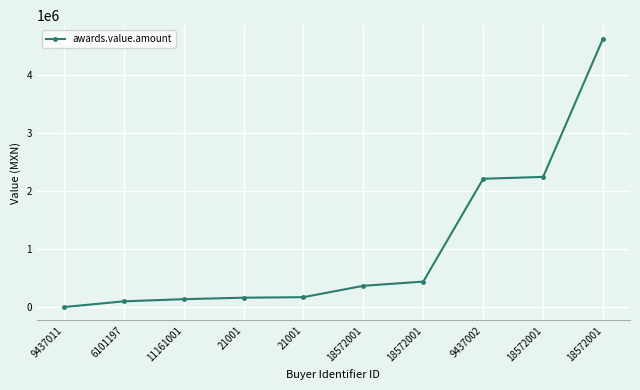

Rank the categories by value from lowest to highest.

9437011, 6101197, 11161001, 21001, 21001, 18572001, 18572001, 9437002, 18572001, 18572001